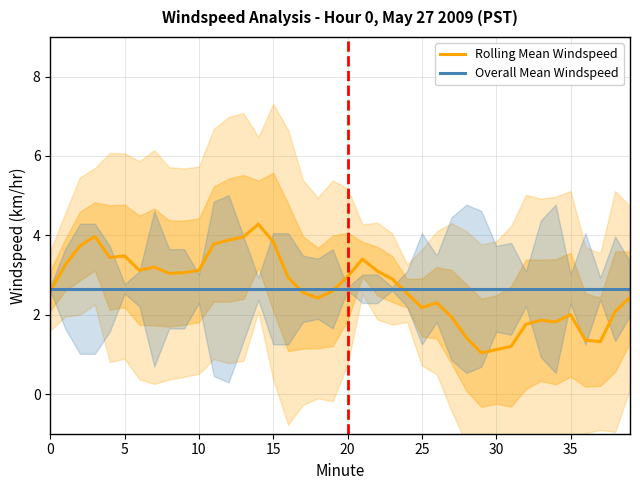

What is the difference between the Rolling Mean Windspeed values at 9 and 32?

1.3